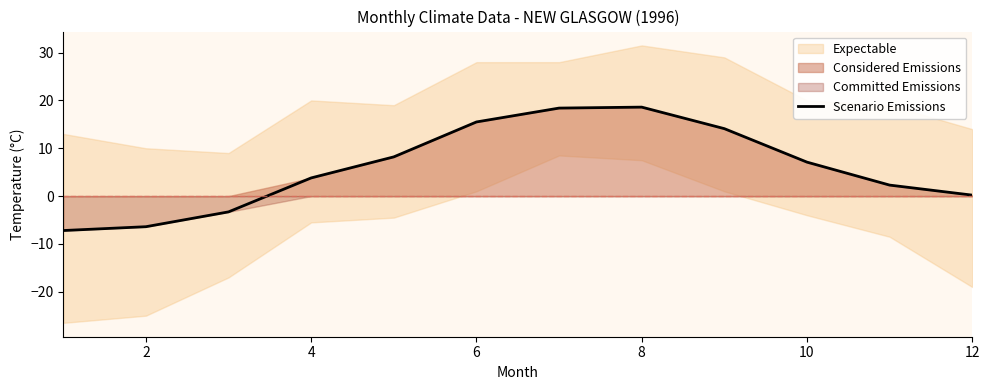

What is the highest value of the Scenario Emissions series?

18.6